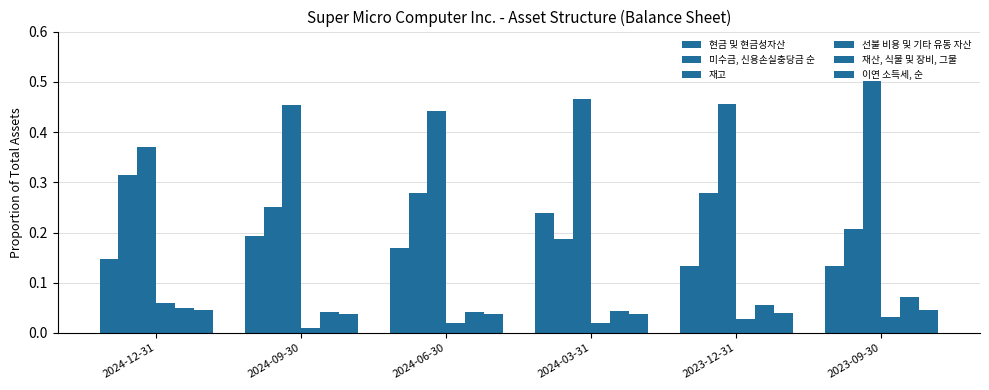

How many categories are shown in the chart?

6